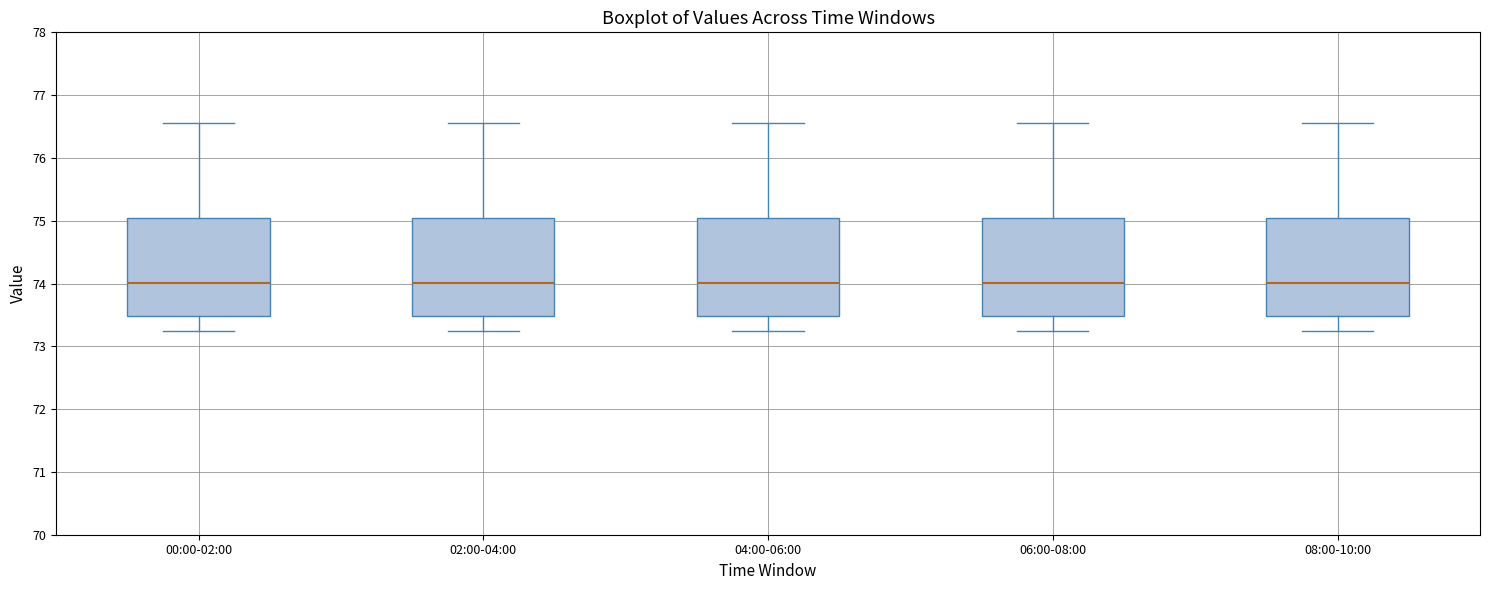

Where is the upper edge of the box for 06:00-08:00 on the y-axis? The values are not printed on the chart, so give them approximately, as read against the axis.

75.0